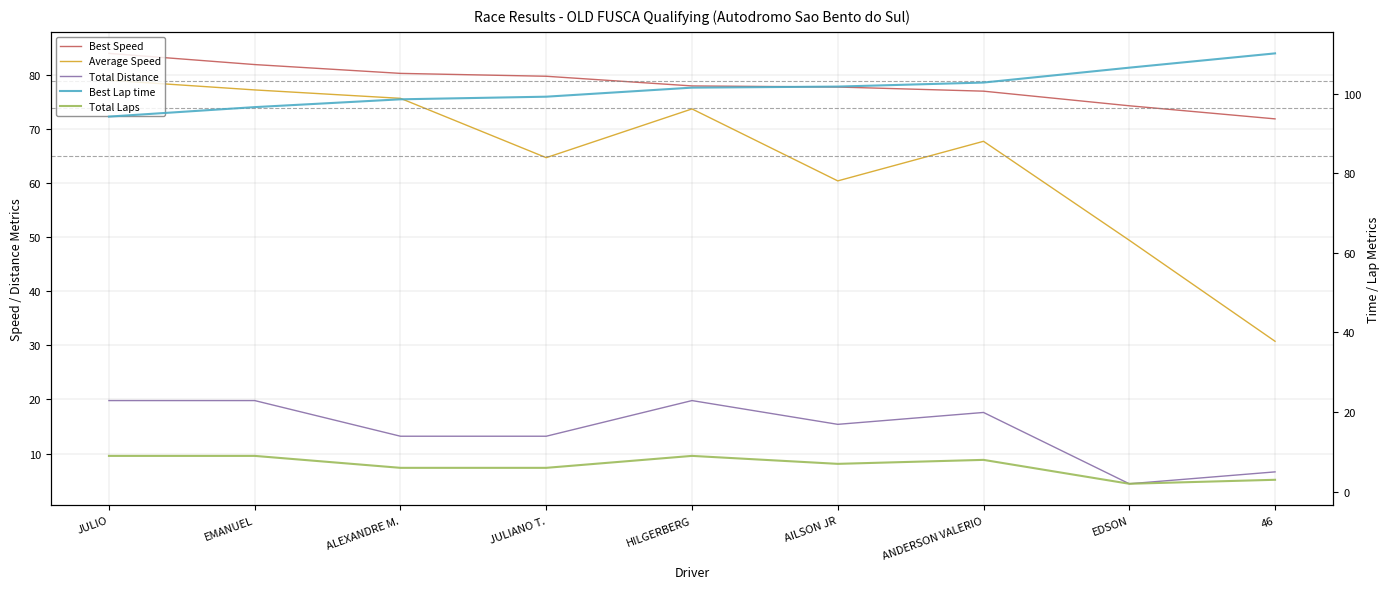

What is the sum of the Total Laps values at JULIANO T. and EMANUEL?

33.0